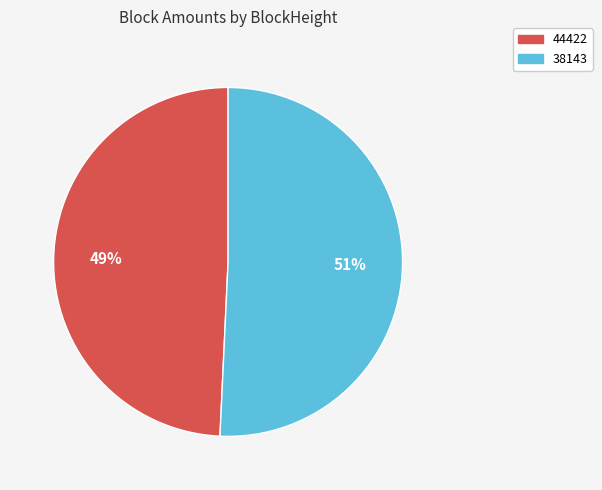

True or false: 44422 accounts for 8% of the total.

False